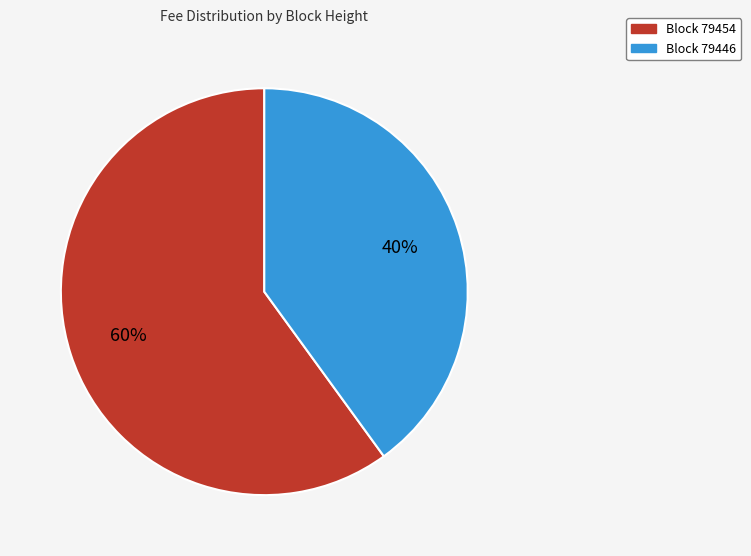

To the nearest percent, what is the average slice percentage?

50%